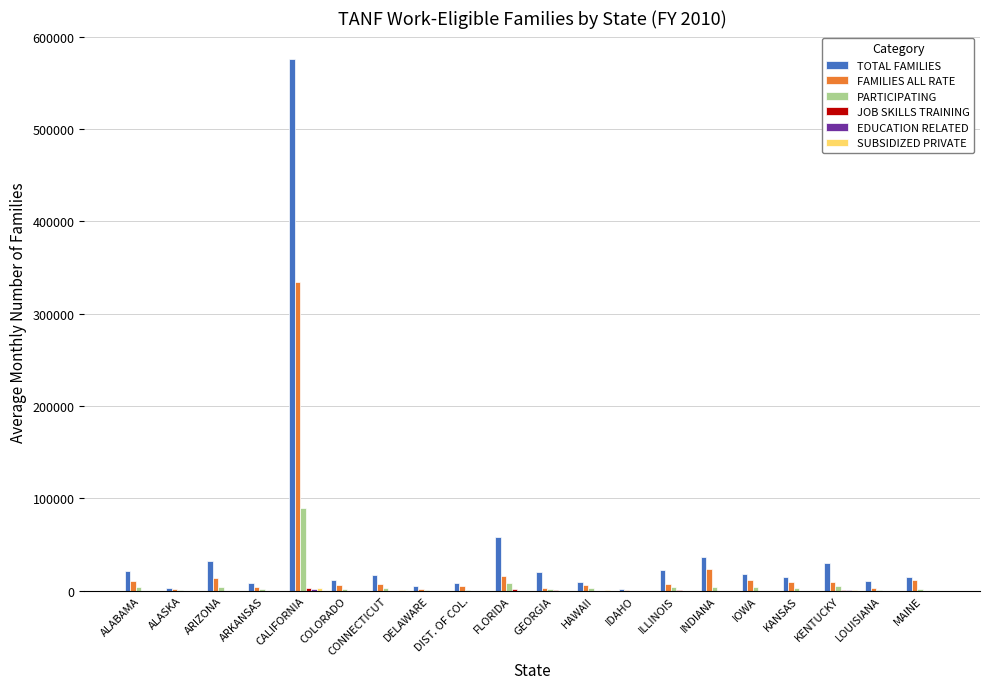

Which series has the largest total across all categories?

TOTAL FAMILIES